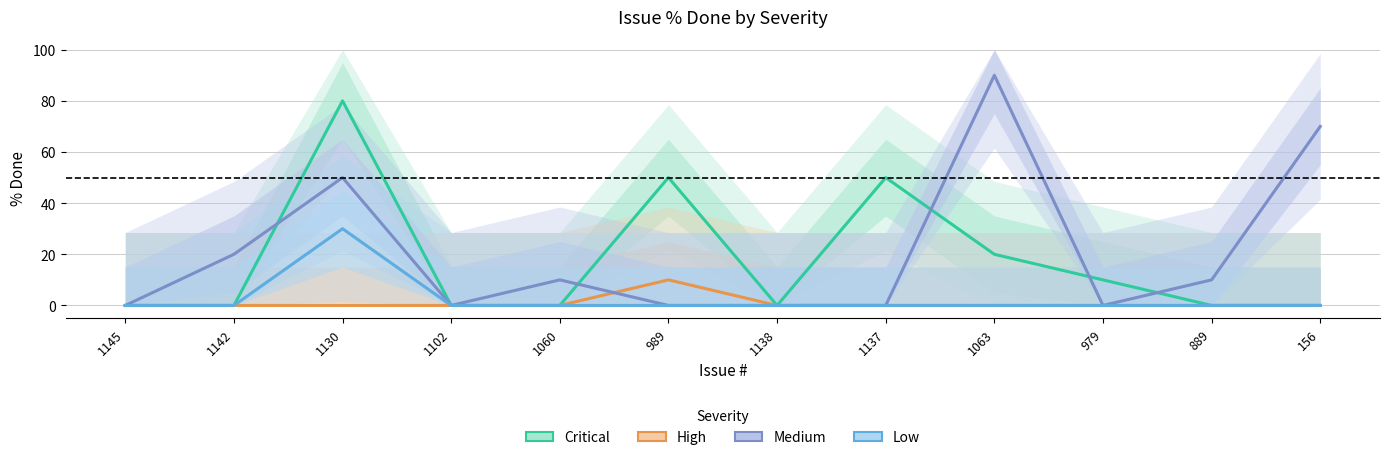

True or false: Medium and High cross at least once.

True